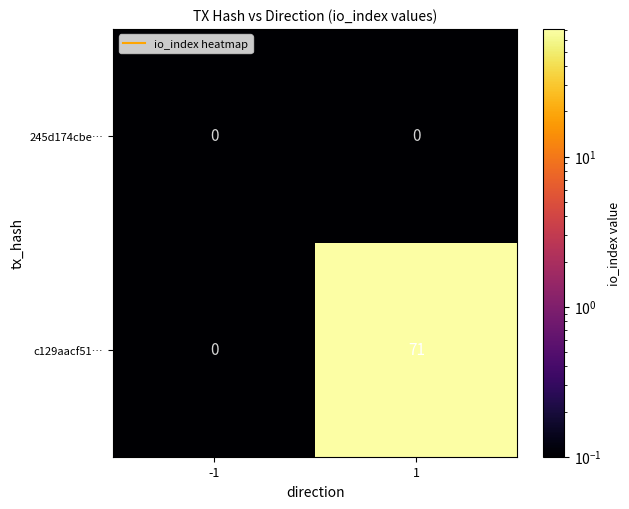

What is the maximum value shown in the chart?

71